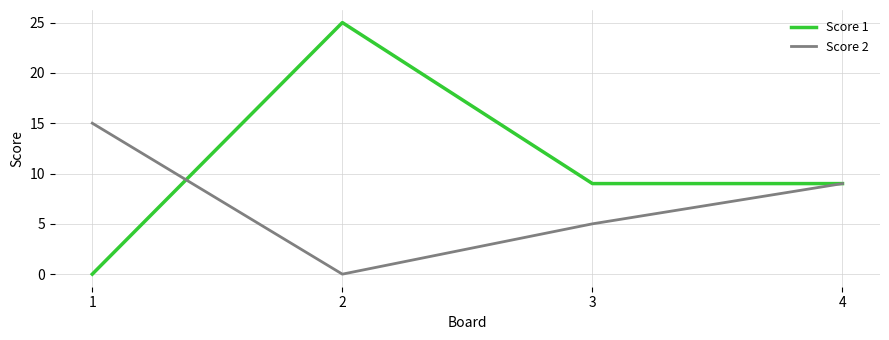

What are all the series names shown in the legend?

Score 1, Score 2